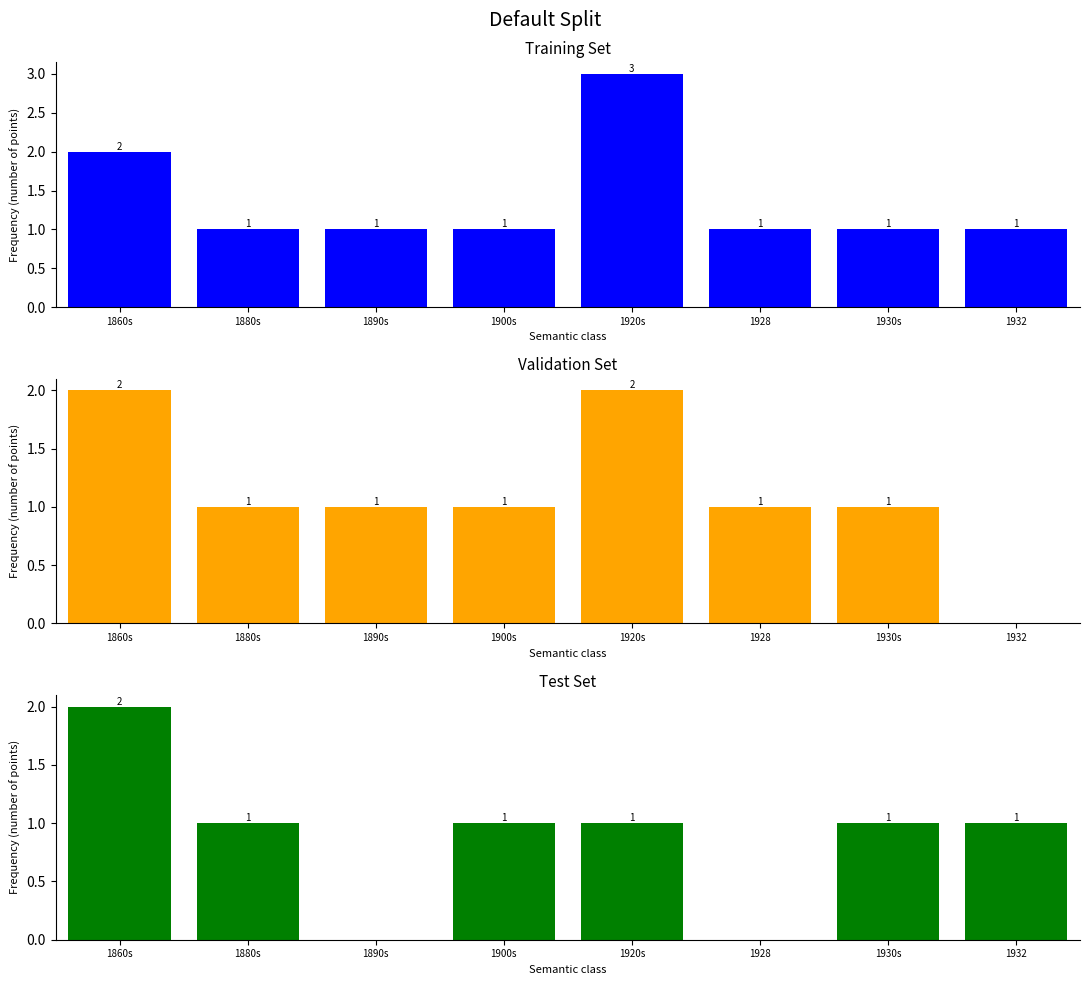

Is the value of Training Set at 1890s greater than the value of Validation Set at 1920s?

No